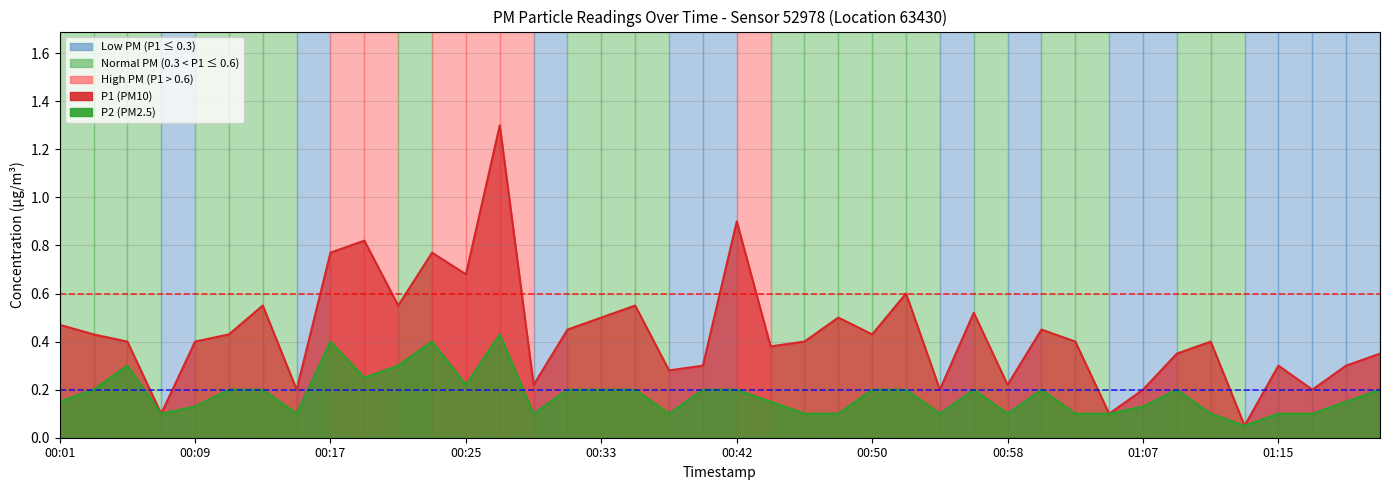

True or false: P2 and P1 intersect in this chart.

False